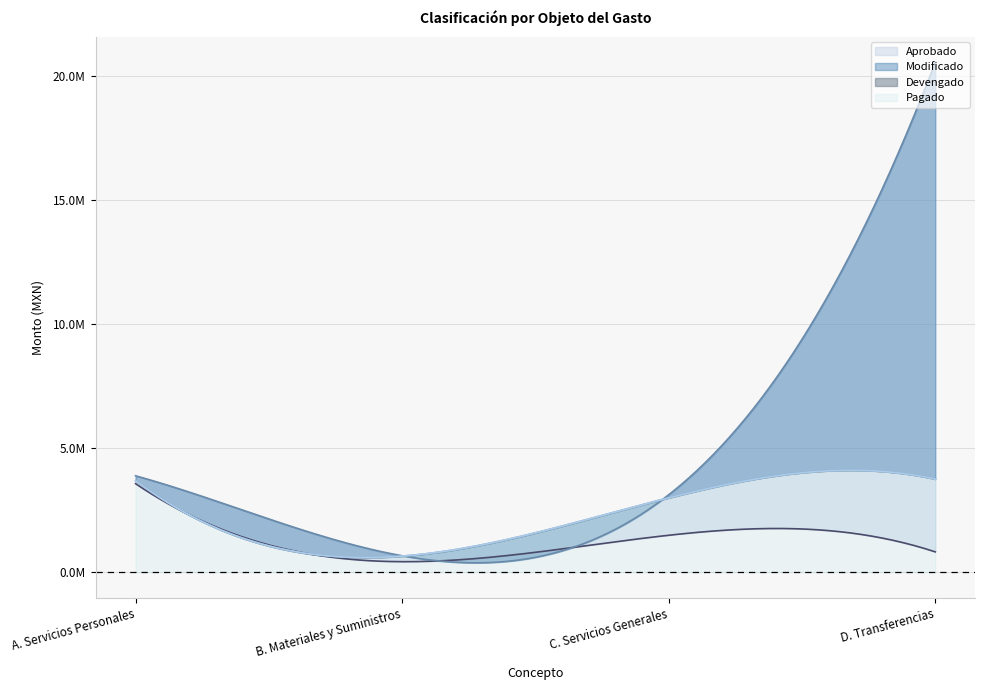

What is the total value across all series at C. Servicios Generales?

10602124.5